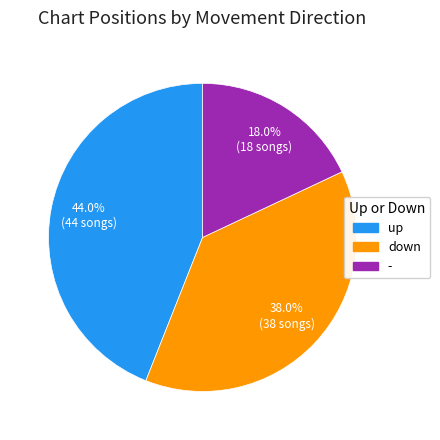

Combined, what portion of the pie is up and -?

62.0%